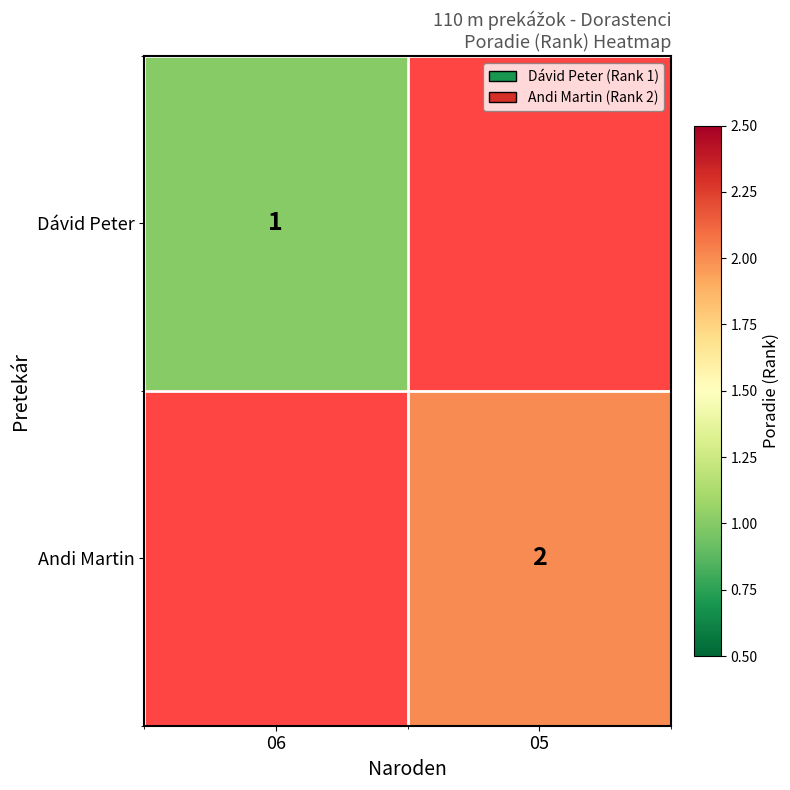

The value of Dávid Peter at 06 is 2. True or false?

False